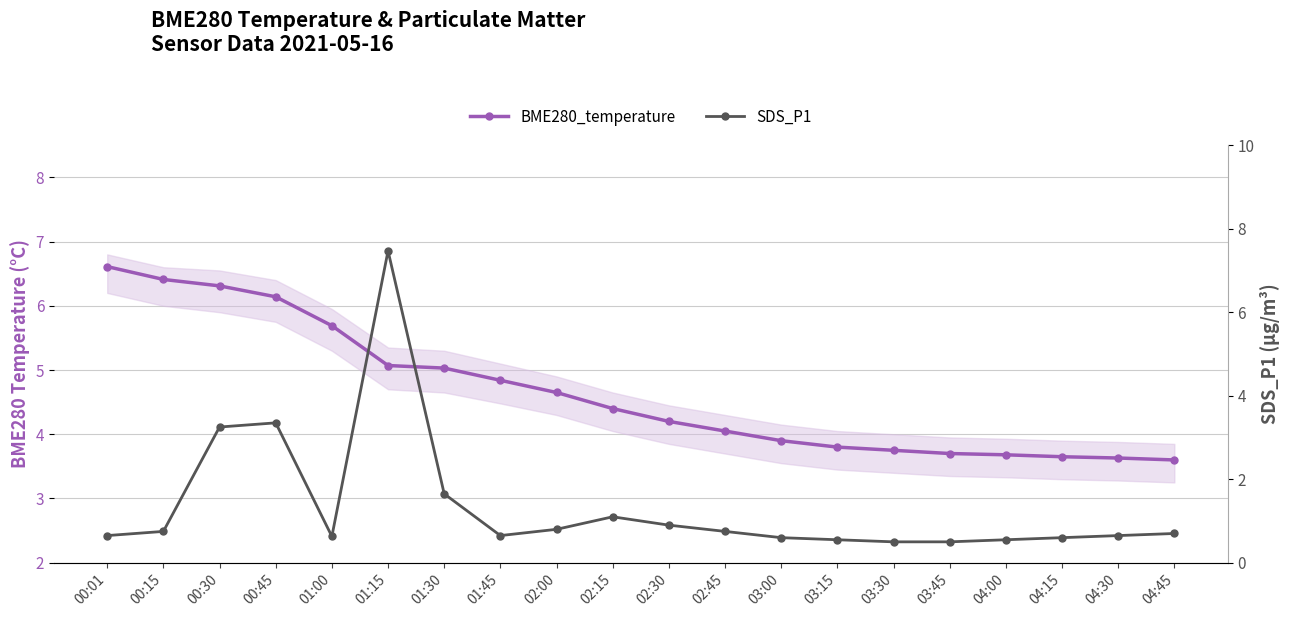

The BME280_temperature series shows 3.8 at 03:15. True or false?

True